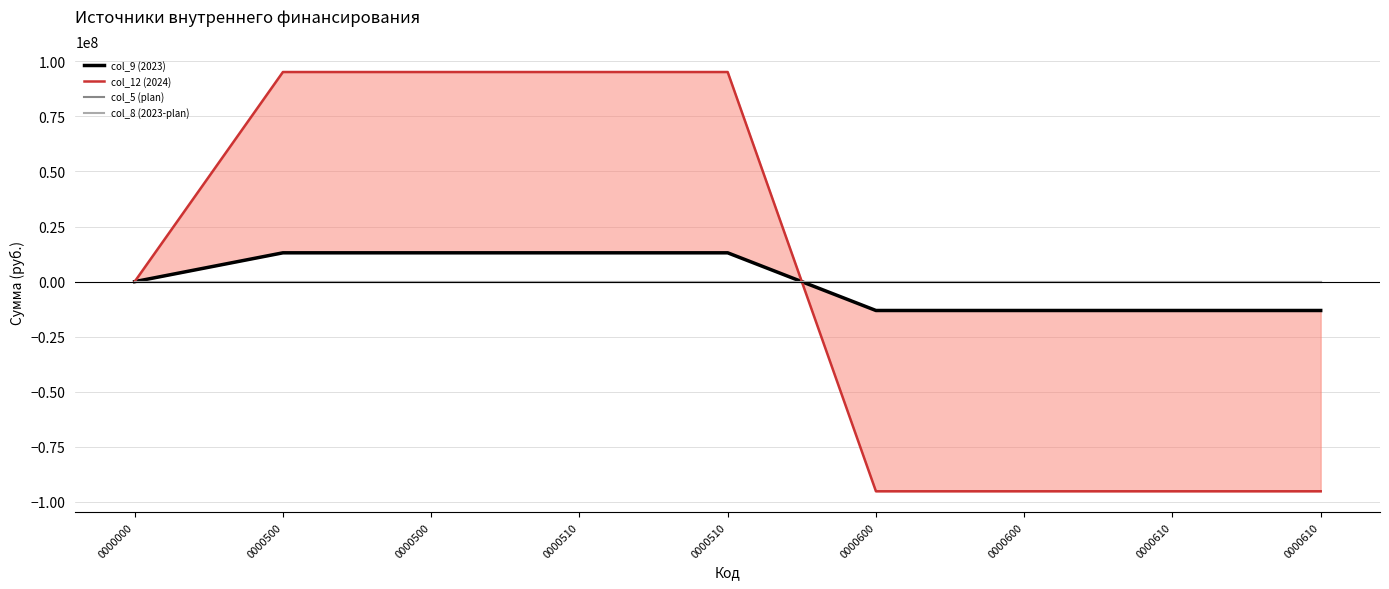

How many times do col_9 (2023) and col_5 (plan) cross each other?

1